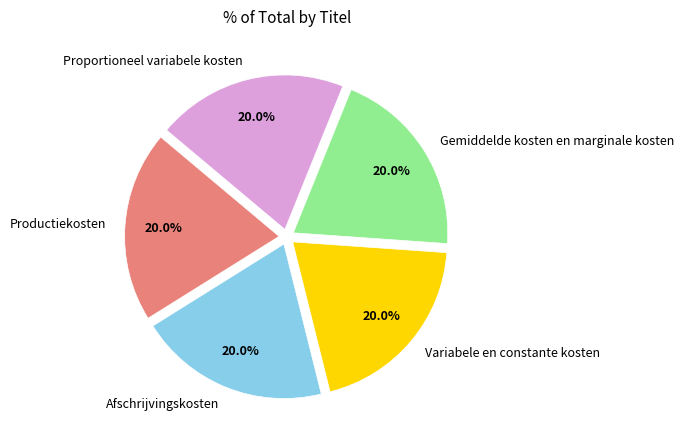

What is the ratio of the value at Afschrijvingskosten to the value at Proportioneel variabele kosten?

1.0